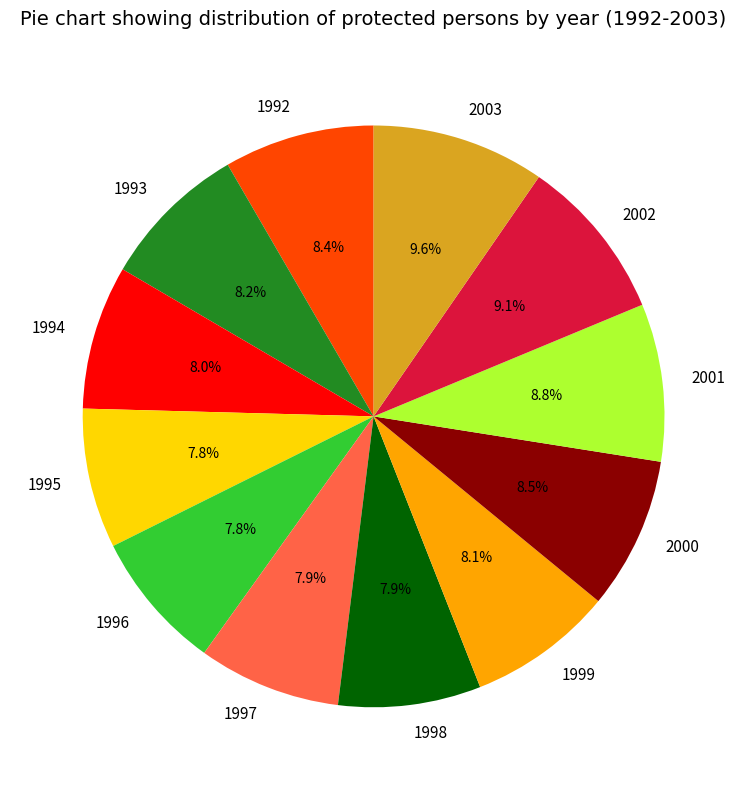

Which has a higher value, 1992 or 2002?

2002